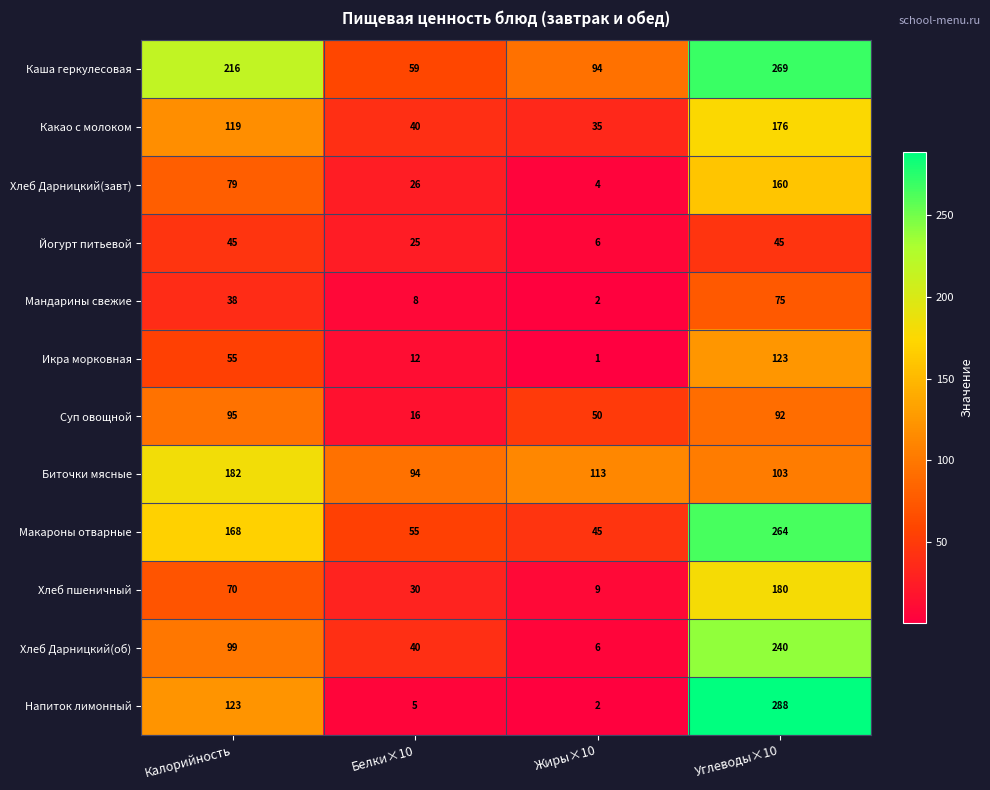

Which series has the widest spread of values?

Напиток лимонный